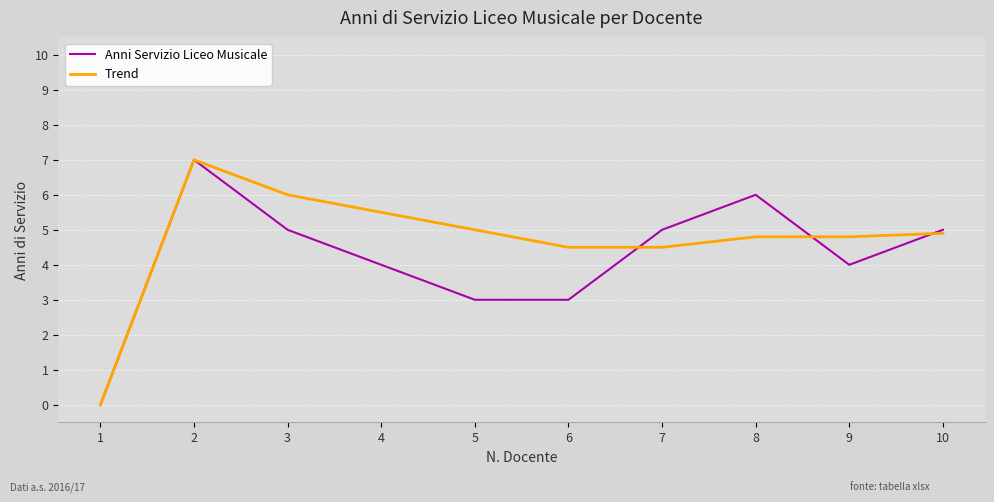

What is the spread (max minus min) of values at 8?

1.2